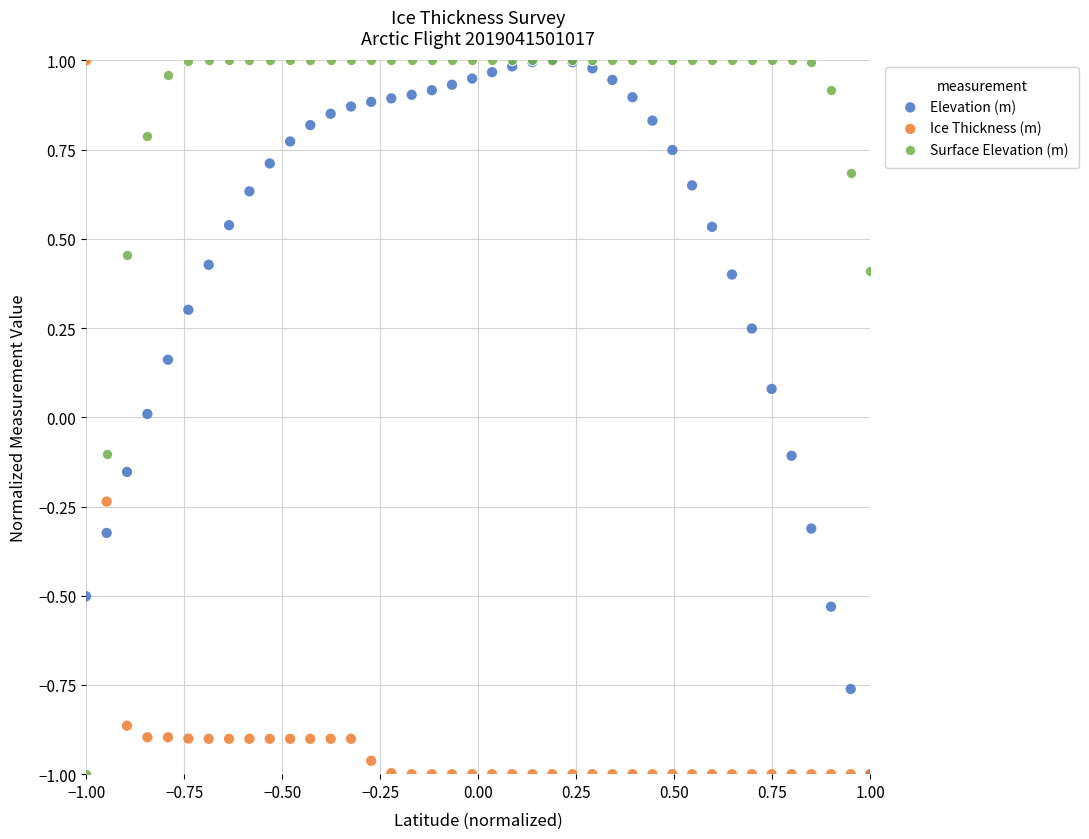

What are all the series names shown in the legend?

Elevation (m), Ice Thickness (m), Surface Elevation (m)